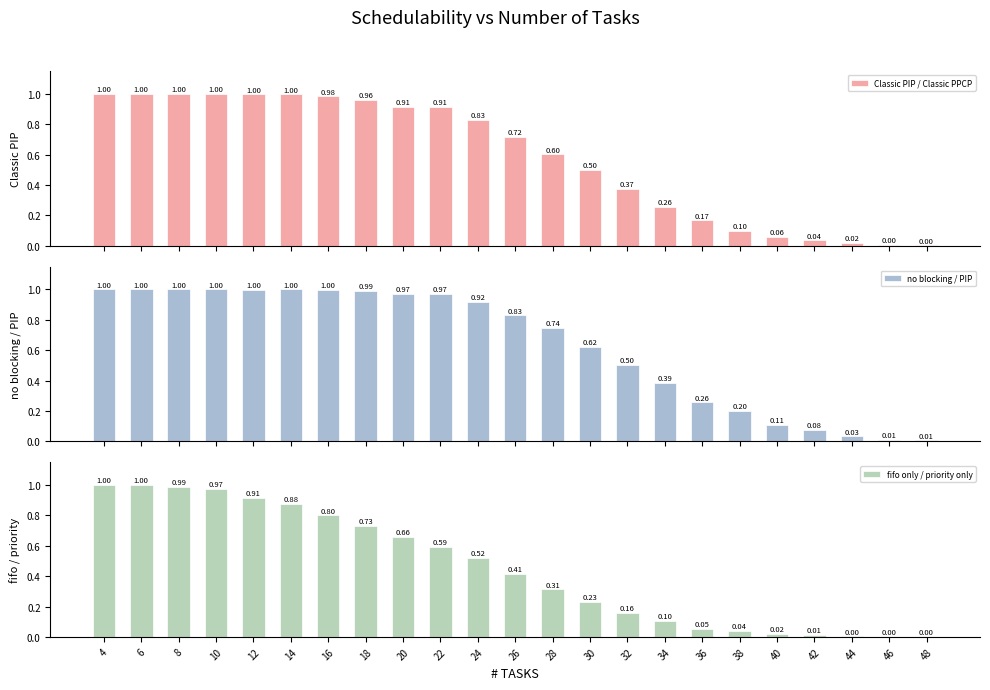

True or false: Classic PIP / Classic PPCP has a value of 1.3 at 18.

False